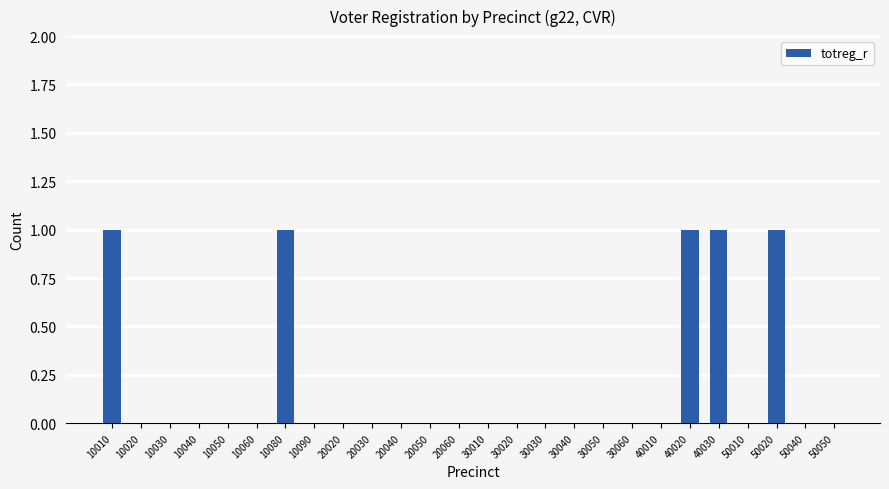

Between 30020 and 40030, which is larger?

40030